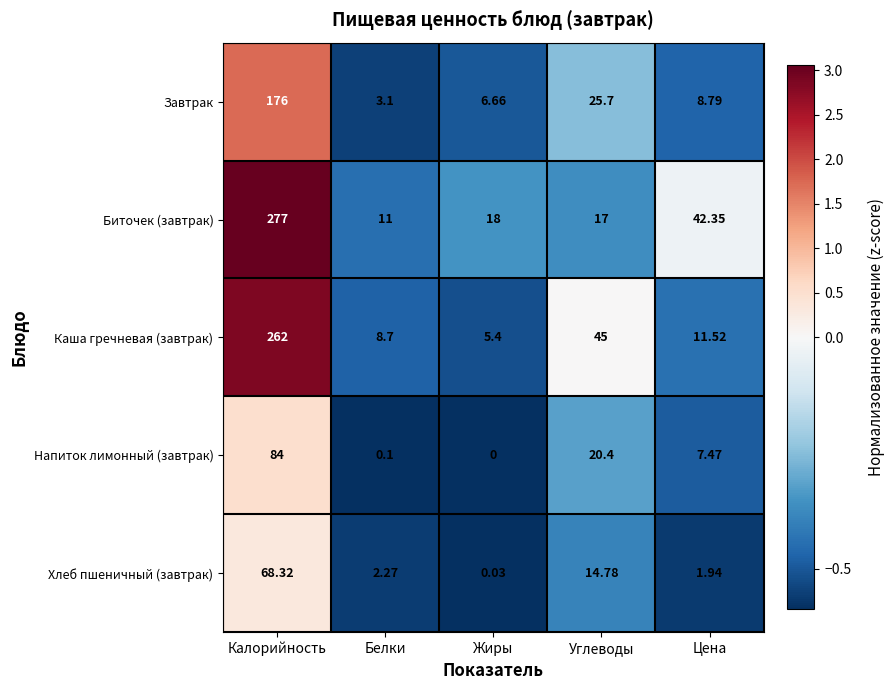

Which label corresponds to the smallest value in the chart?

Жиры